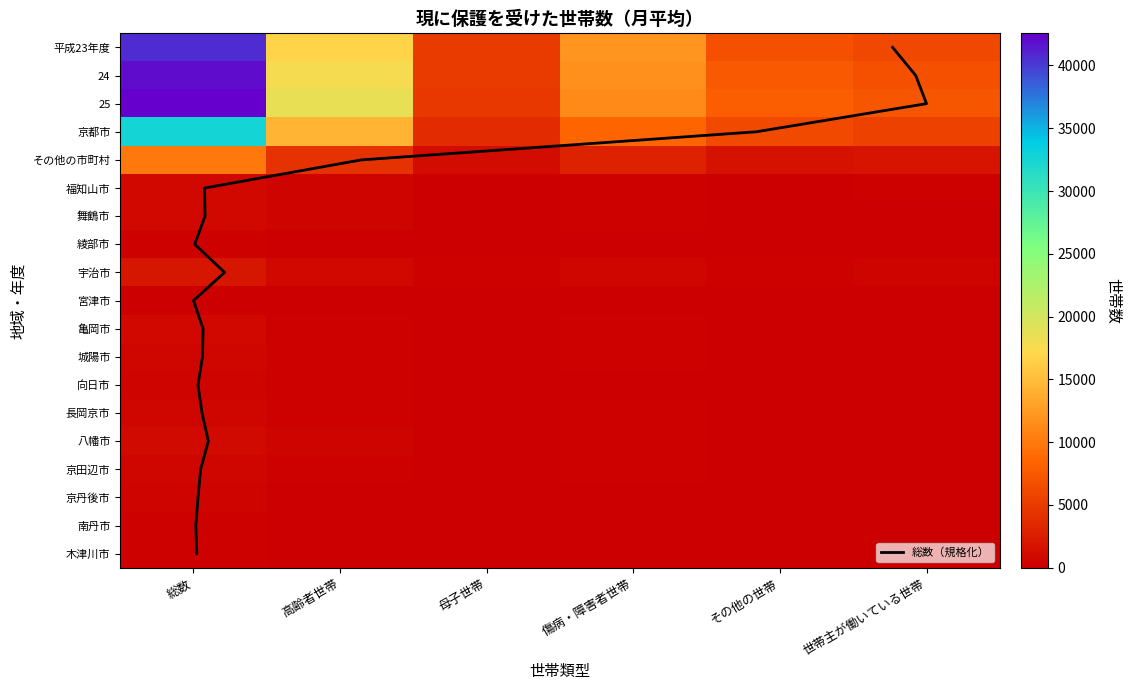

How many values in the 木津川市 series exceed 100?

2